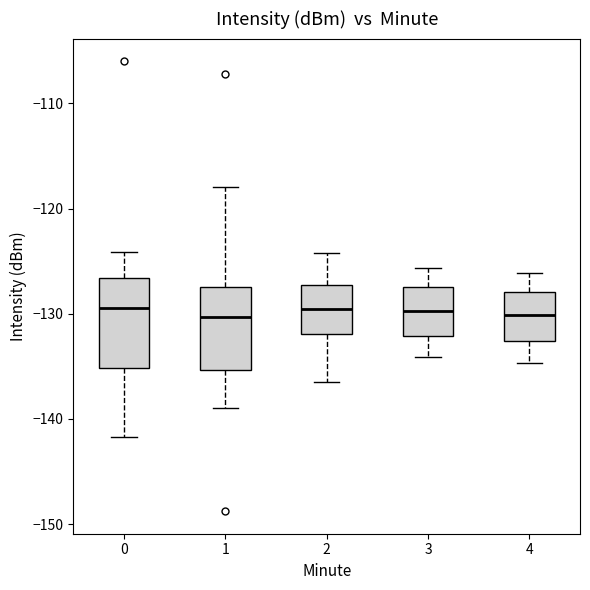

Where is the lower edge of the box at x = 2 on the y-axis? The values are not printed on the chart, so give them approximately, as read against the axis.

-132